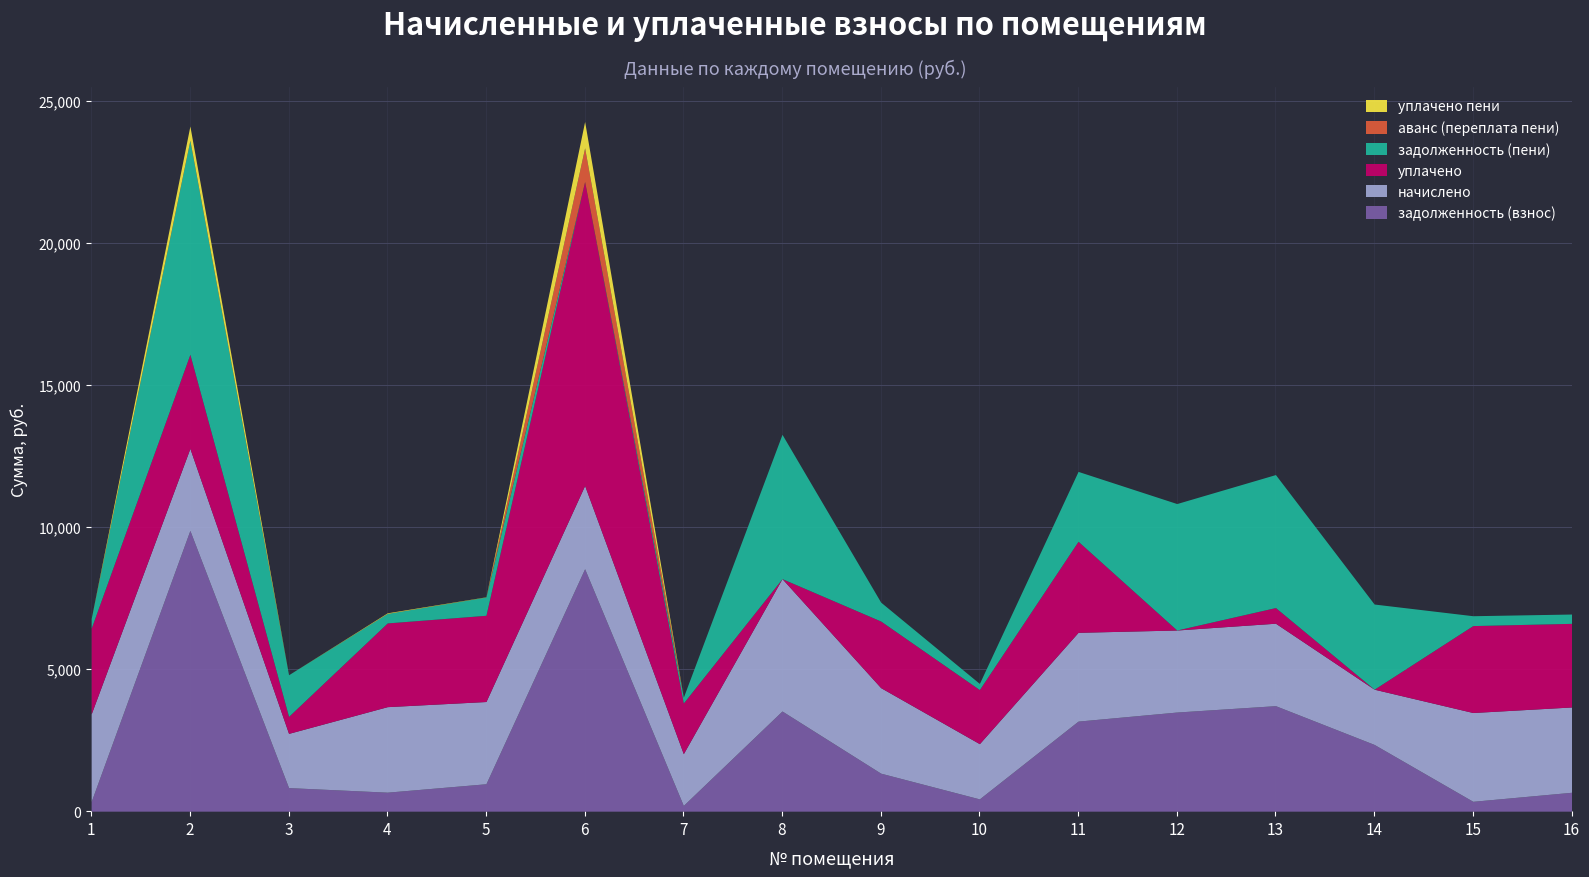

Between 2 and 8, which series saw the biggest shift?

задолженность (взнос)